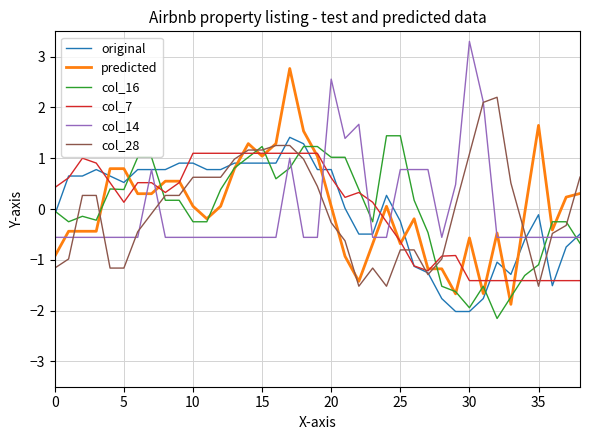

Which series has the widest spread of values?

predicted